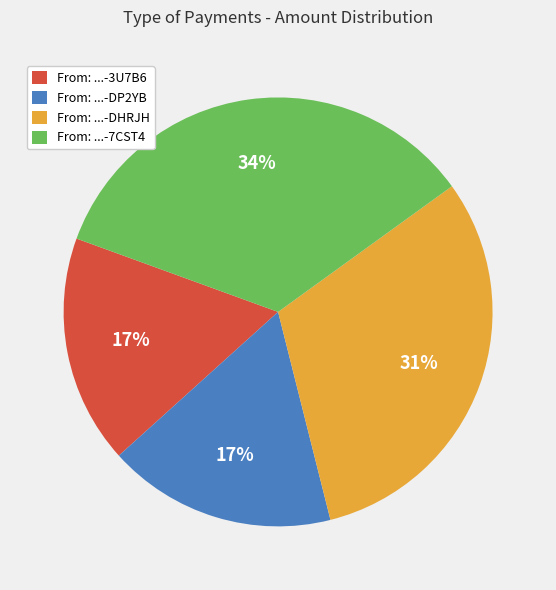

Is the sum of From: ...-3U7B6 and From: ...-DHRJH greater than half?

No